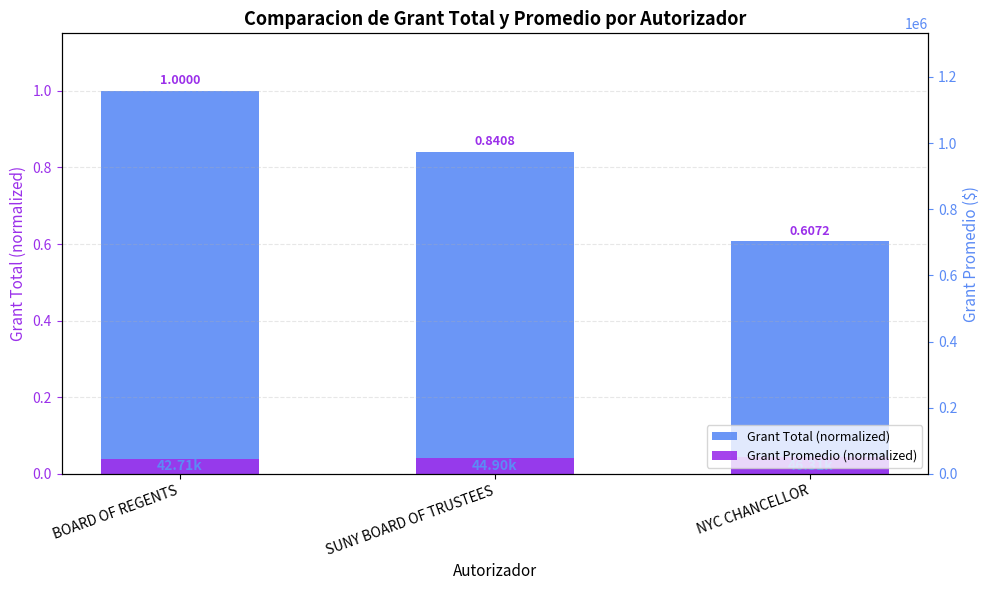

At NYC CHANCELLOR, list the series in order from smallest to largest.

Grant Promedio (normalized), Grant Total (normalized)